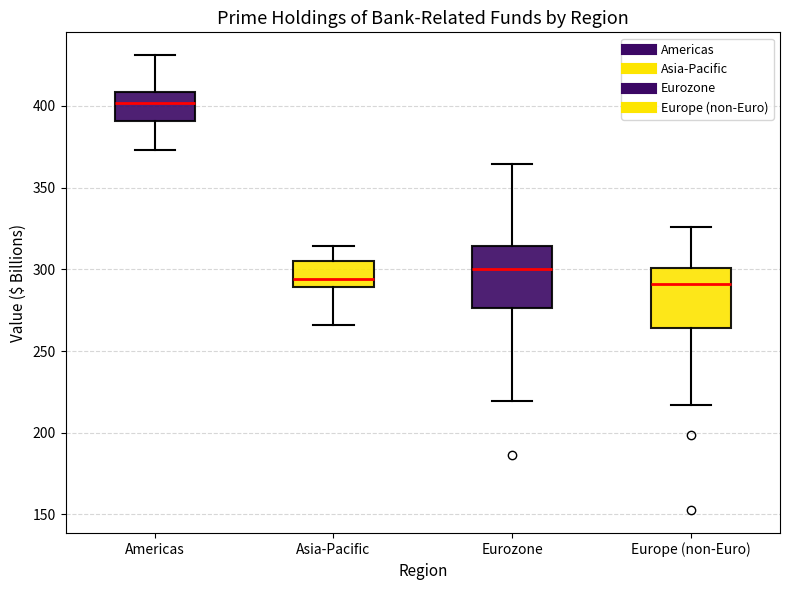

Reading left to right, read every box against the y-axis: the position of its median line, the range the box covers, and the ends of its whiskers. The values are not printed on the chart, so give them approximately, as read against the axis.

Americas: median 400, box 390 to 410, whiskers 375 to 430
Asia-Pacific: median 295, box 290 to 305, whiskers 265 to 315
Eurozone: median 300, box 275 to 315, whiskers 220 to 365
Europe (non-Euro): median 290, box 265 to 300, whiskers 215 to 325